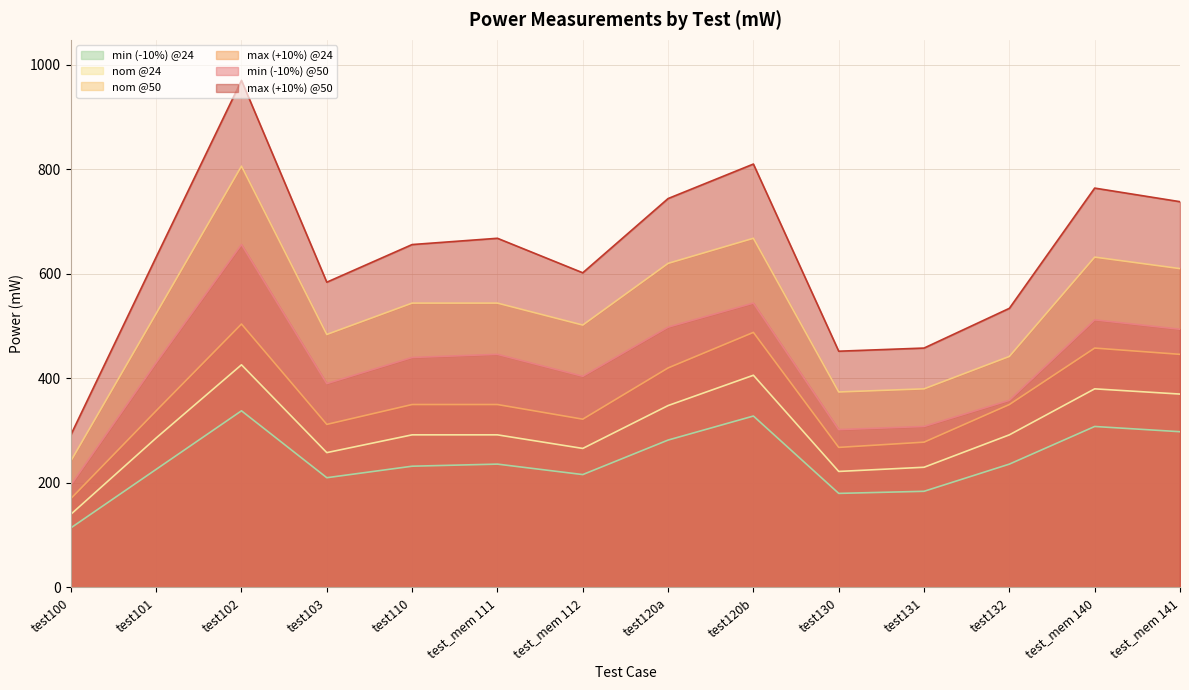

Reading right to left, what are all the values shown in this chart?

min (-10%) @24: 298	308	236	184	180	328	282	216	236	232	210	338	226	114
nom @24: 370	380	292	230	222	406	348	266	292	292	258	426	286	140
nom @50: 610	632	442	380	374	668	620	502	544	544	484	806	524	242
max (+10%) @24: 446	458	350	278	268	488	420	322	350	350	312	504	338	170
min (-10%) @50: 494	512	358	308	302	544	498	404	446	440	390	656	430	196
max (+10%) @50: 738	764	534	458	452	810	744	602	668	656	584	970	632	292